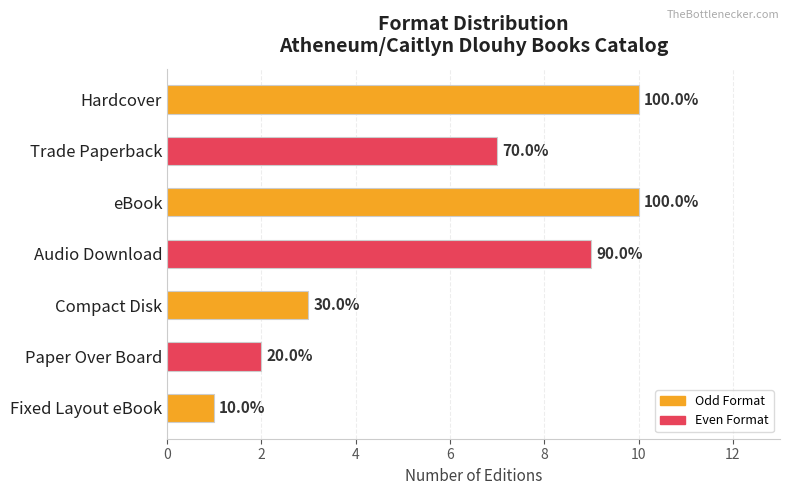

Does the chart contain any negative values?

No